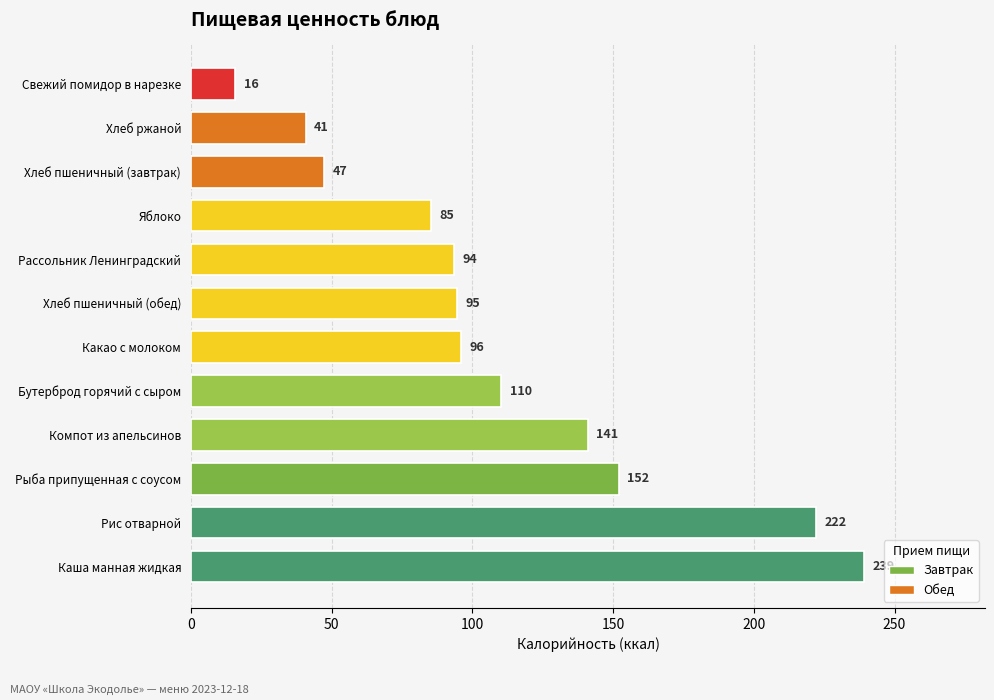

Which has a higher value, Компот из апельсинов or Хлеб пшеничный (обед)?

Компот из апельсинов